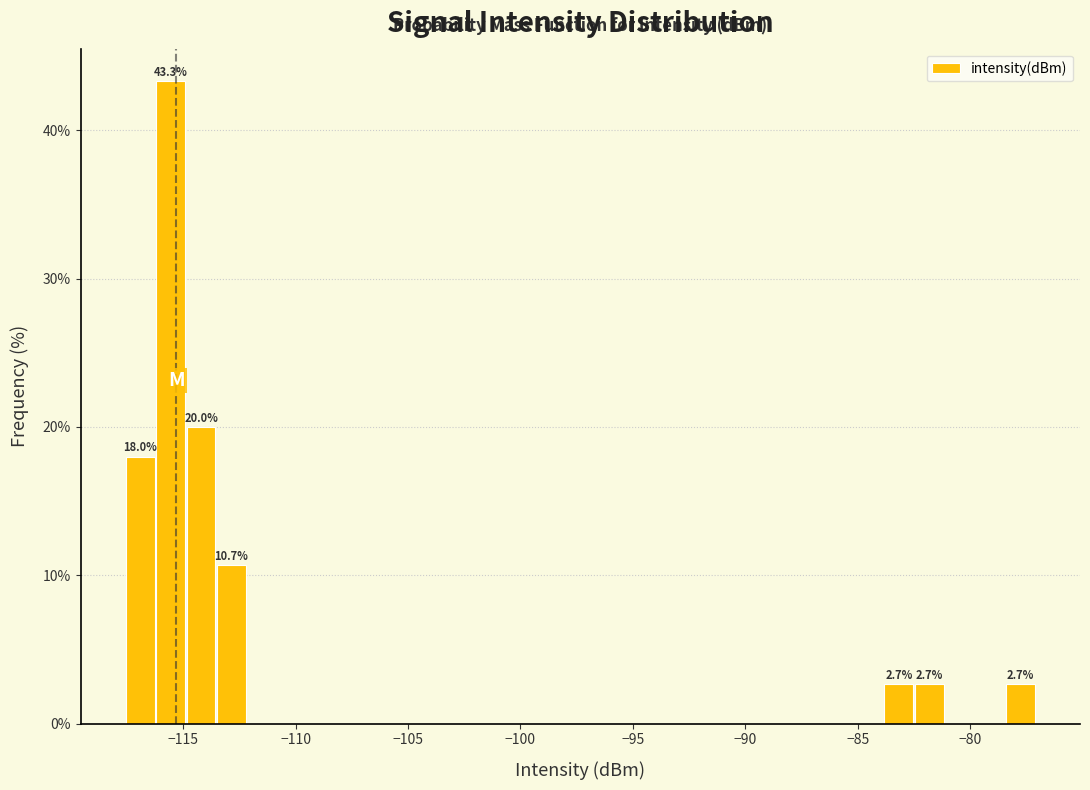

Around what value on the x-axis is the tallest bar? Give the approximate position of its centre, as read against the axis.

-115.5